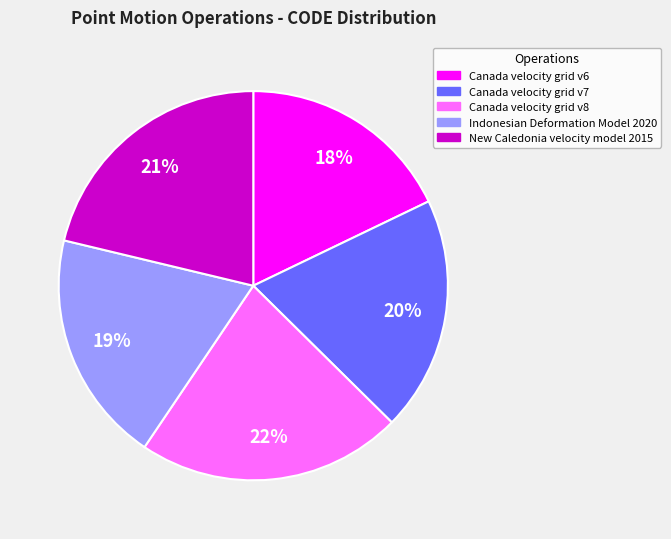

Is Indonesian Deformation Model 2020 the majority of the pie?

No